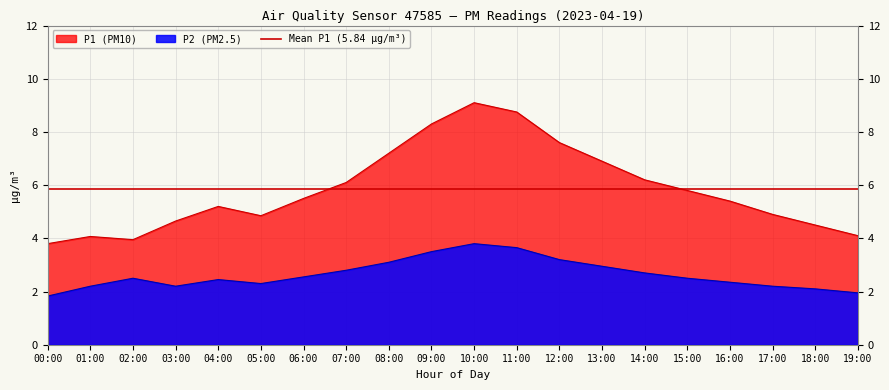

Reading left to right, list all the values displayed in this chart.

P1: 3.8	4.1	4.0	4.7	5.2	4.8	5.5	6.1	7.2	8.3	9.1	8.8	7.6	6.9	6.2	5.8	5.4	4.9	4.5	4.1
P2: 1.8	2.2	2.5	2.2	2.5	2.3	2.5	2.8	3.1	3.5	3.8	3.6	3.2	3.0	2.7	2.5	2.4	2.2	2.1	1.9